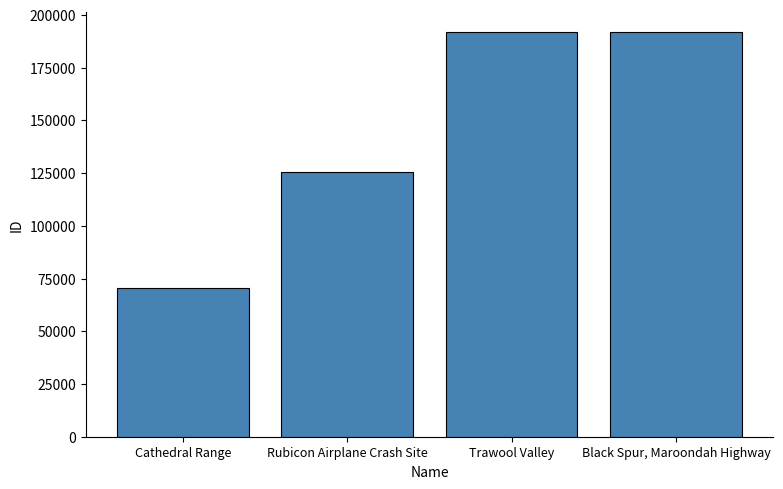

How many data points are less than 191801?

2